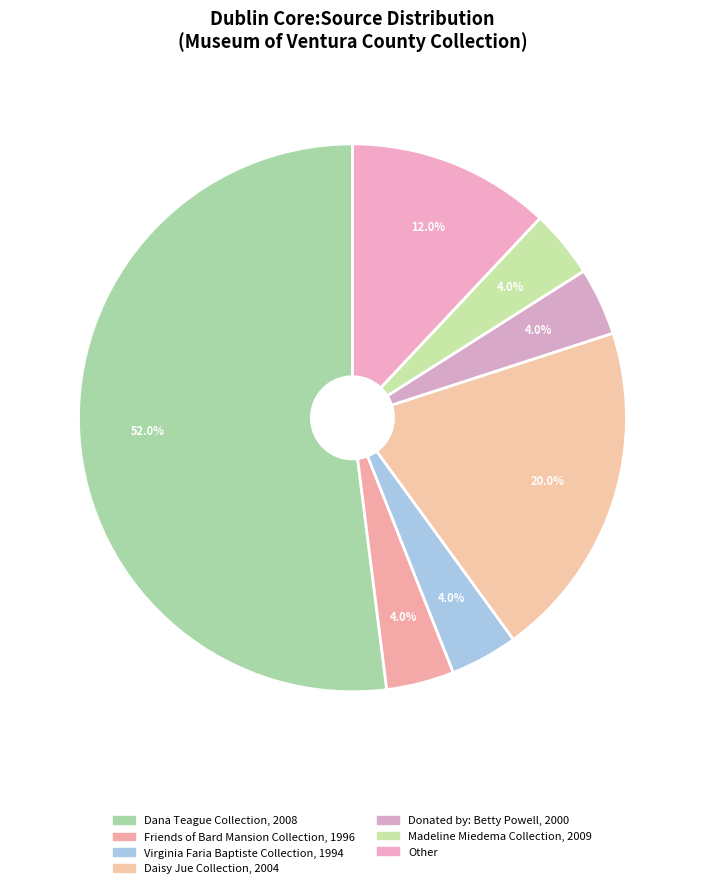

How many slices are in this pie chart?

7